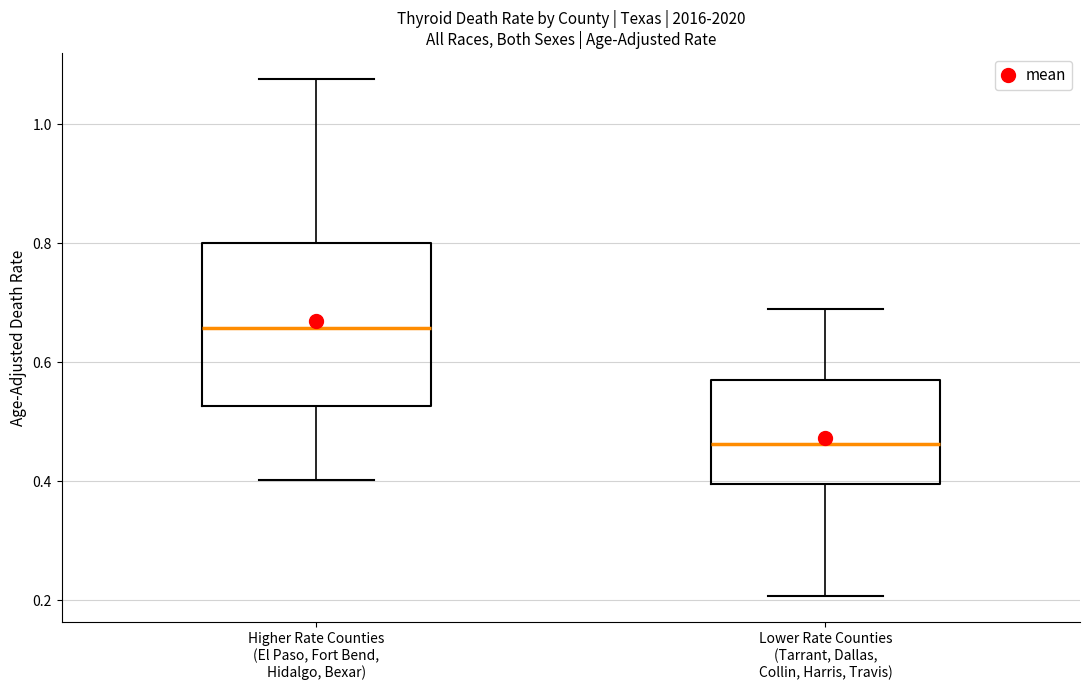

Reading left to right, read every box against the y-axis: the position of its median line, the range the box covers, and the ends of its whiskers. The values are not printed on the chart, so give them approximately, as read against the axis.

Higher Rate Counties (El Paso, Fort Bend, Hidalgo, Bexar): median 0.66, box 0.52 to 0.80, whiskers 0.40 to 1.08
Lower Rate Counties (Tarrant, Dallas, Collin, Harris, Travis): median 0.46, box 0.40 to 0.56, whiskers 0.20 to 0.68